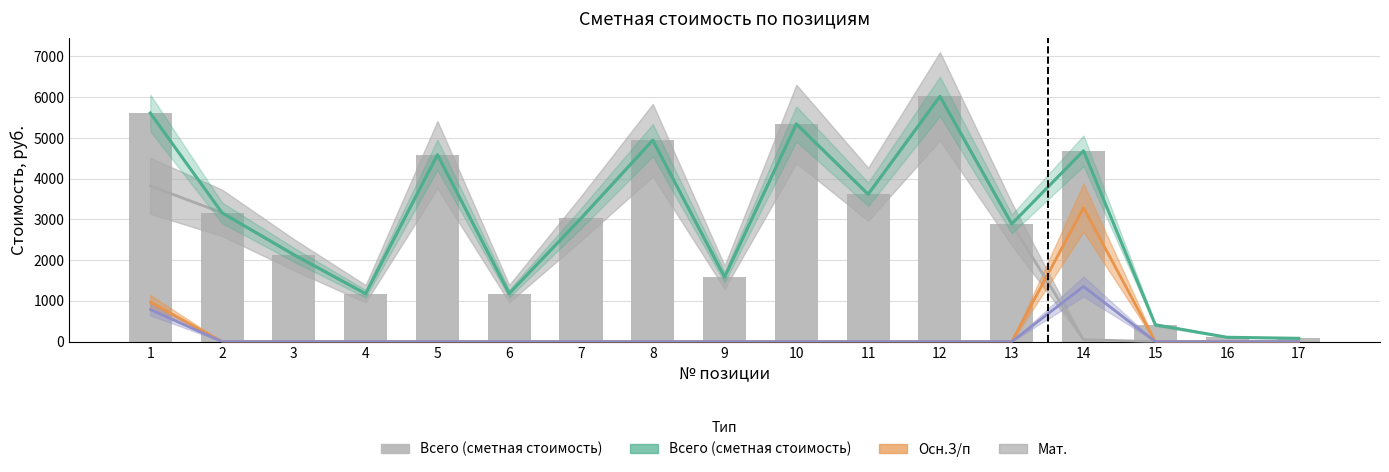

What is the ratio of the value at 3 to the value at 4?

1.8